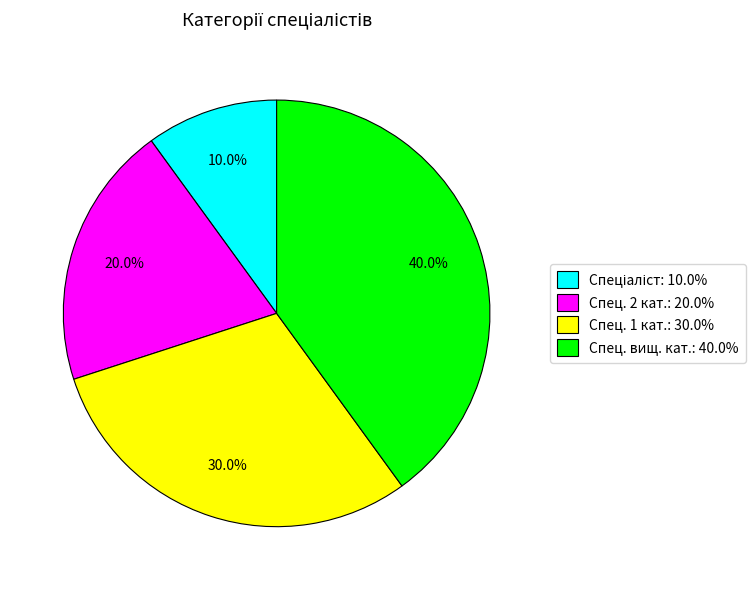

Combined, what portion of the pie is Спец. 1 кат.: 30.0% and Спец. вищ. кат.: 40.0%?

70.0%